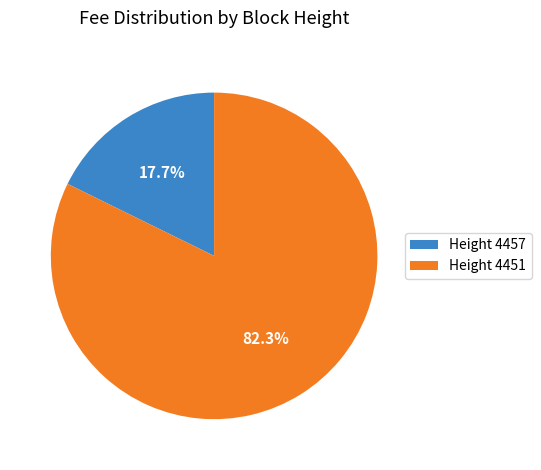

What is the total percentage of Height 4451 and Height 4457?

100.0%